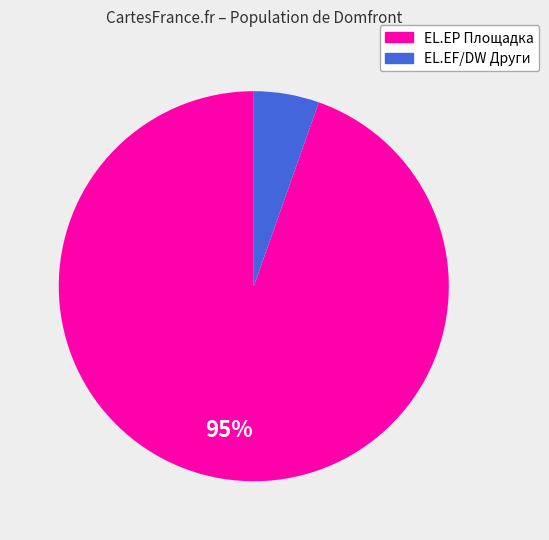

Does any single category account for the majority?

Yes